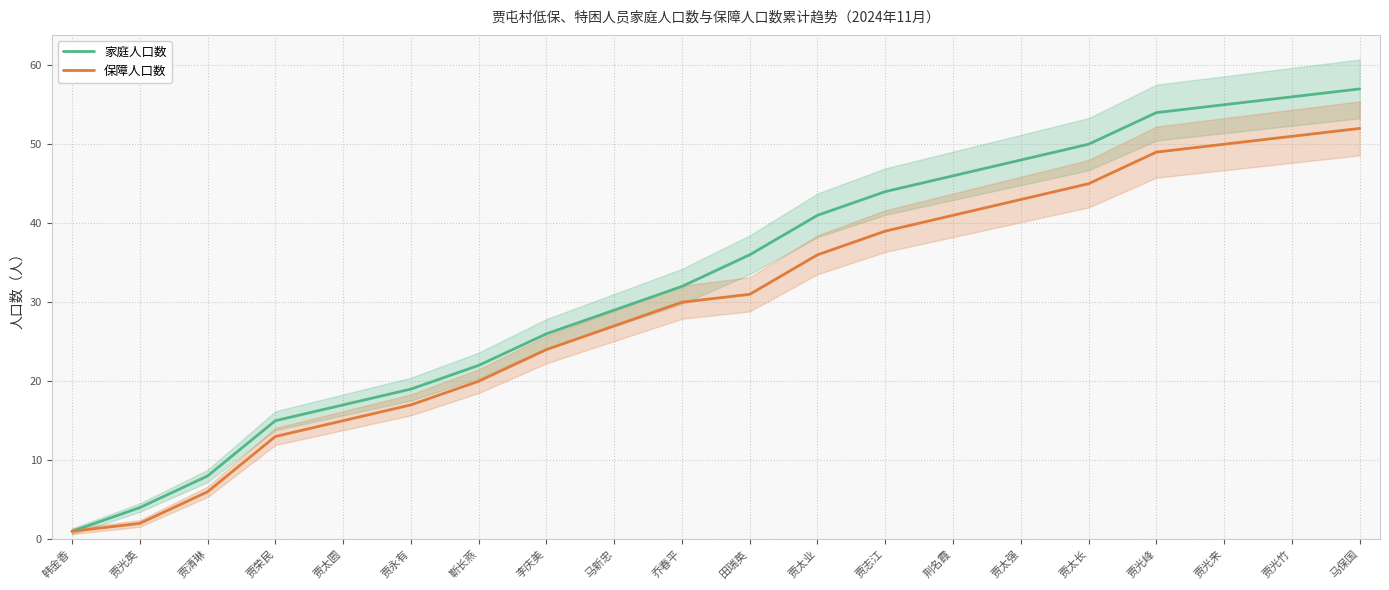

Which has a higher value, 马新忠 or 靳长燕?

马新忠